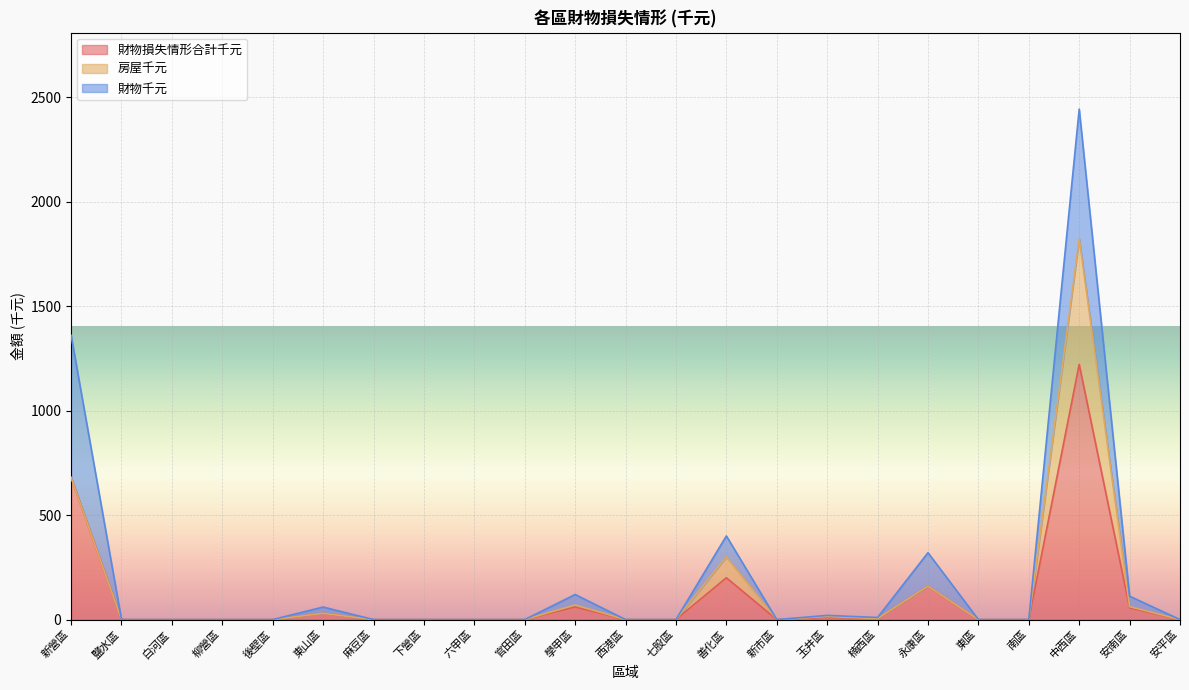

How many distinct data groups are displayed?

3